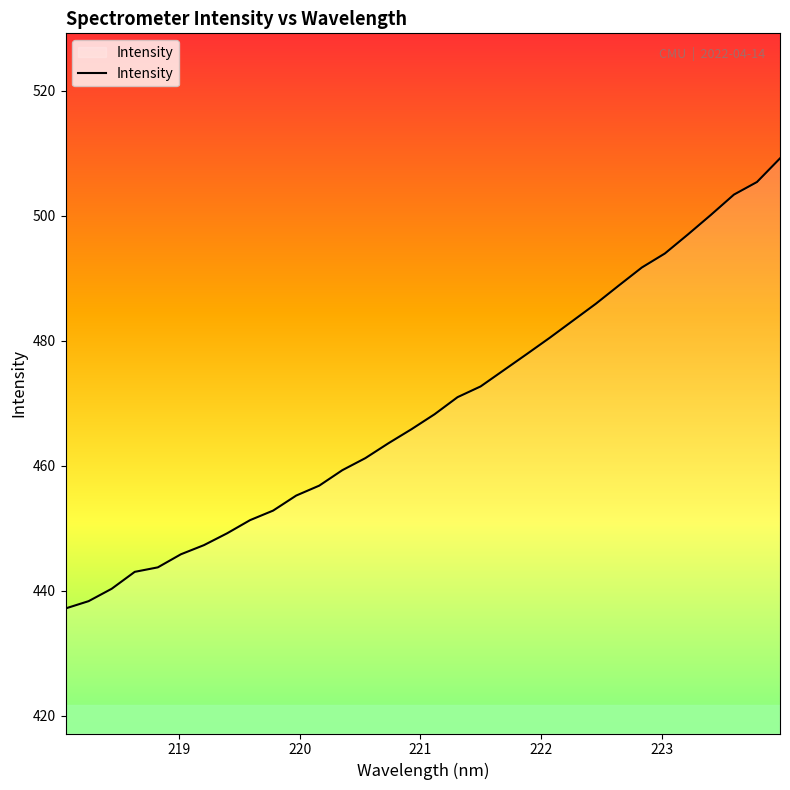

True or false: the data has more than 2 interior local peaks.

False